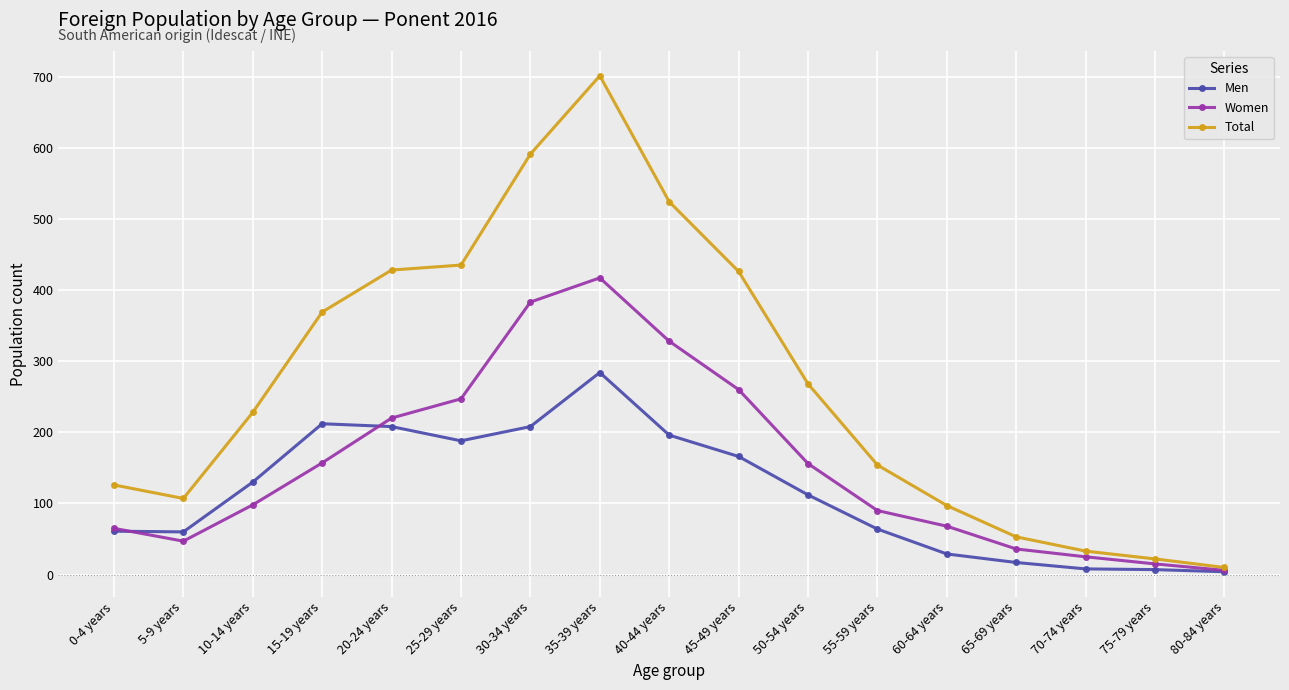

What is the smallest value displayed?

4